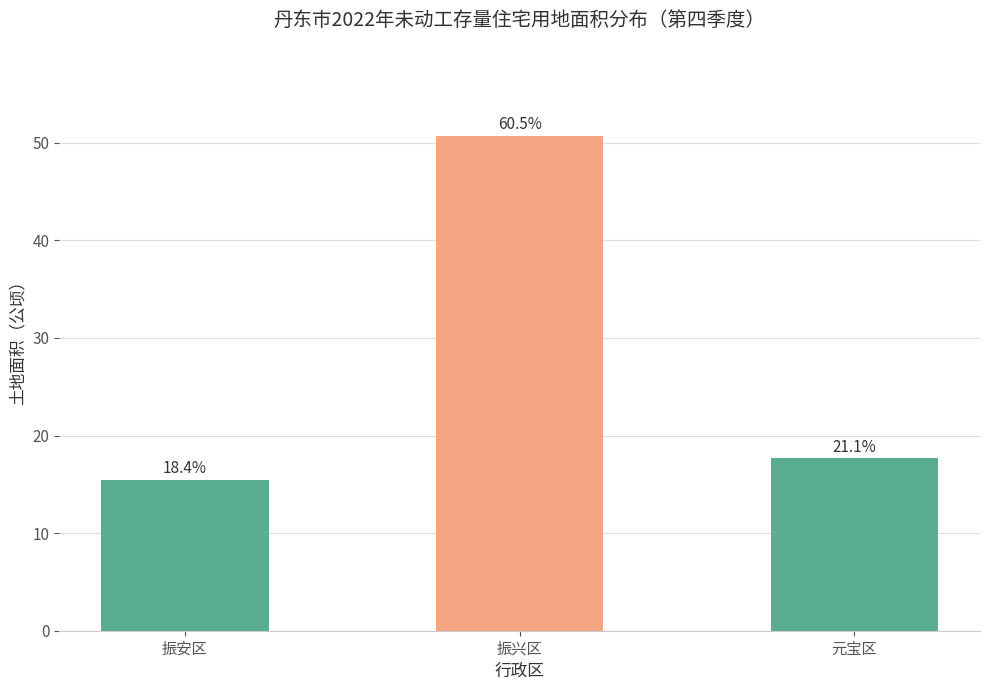

At which category does the chart reach its peak across all series?

振兴区